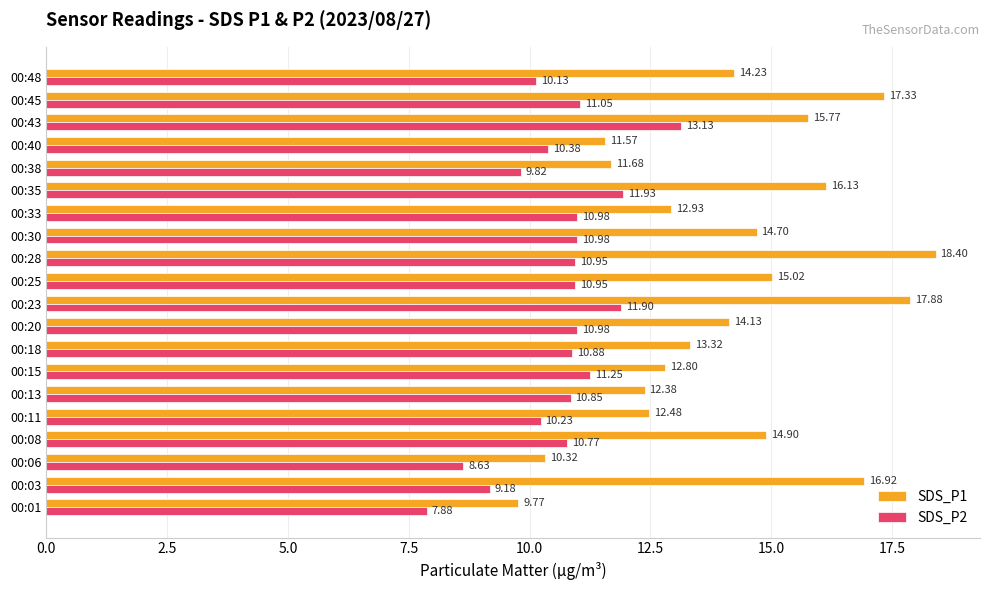

Is the value of SDS_P2 at 00:35 greater than the value of SDS_P1 at 00:06?

Yes